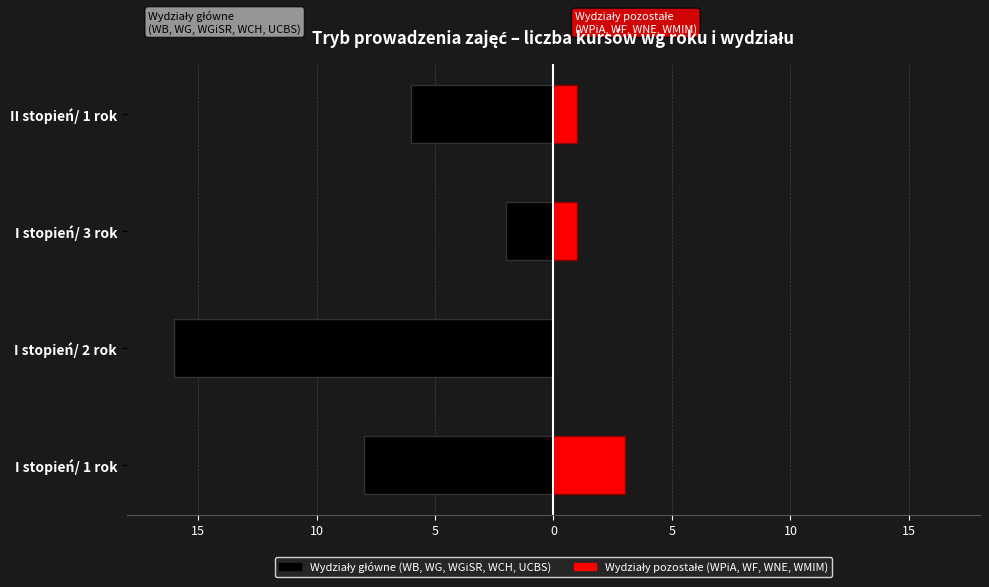

What is the sum of all Wydziały główne values?

-32